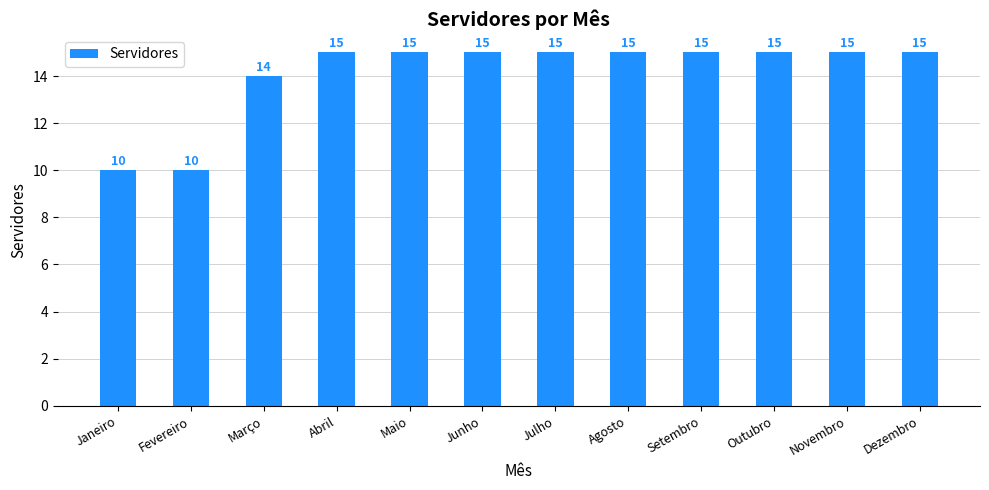

What is the difference between the maximum and minimum values?

5